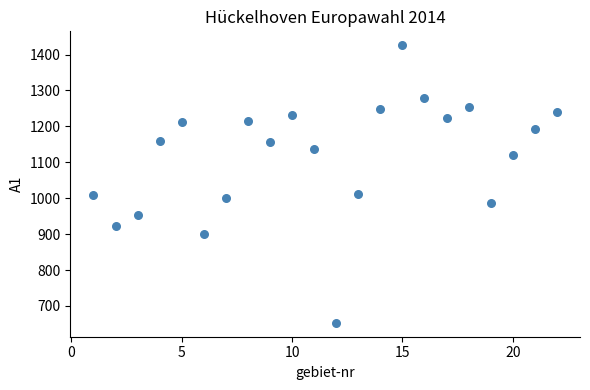

What is the range of Y values (max minus min)?

773